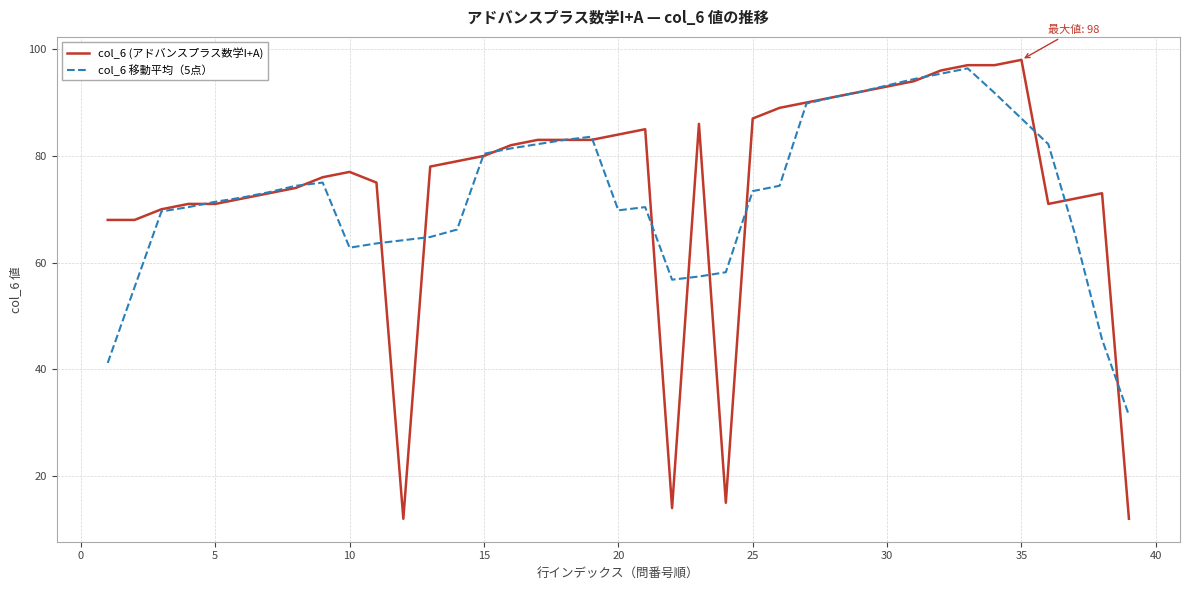

Which series has the widest spread of values?

col_6 (アドバンスプラス数学I+A)